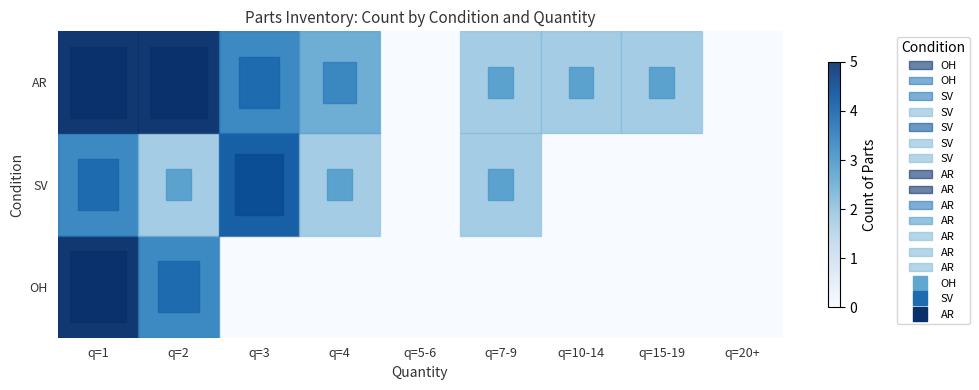

Reading right to left, extract all data points from this chart.

OH: q=20+=0	q=15-19=0	q=10-14=0	q=7-9=0	q=5-6=0	q=4=0	q=3=0	q=2=3	q=1=5
SV: q=20+=0	q=15-19=0	q=10-14=0	q=7-9=1	q=5-6=0	q=4=1	q=3=4	q=2=1	q=1=3
AR: q=20+=0	q=15-19=1	q=10-14=1	q=7-9=1	q=5-6=0	q=4=2	q=3=3	q=2=5	q=1=5